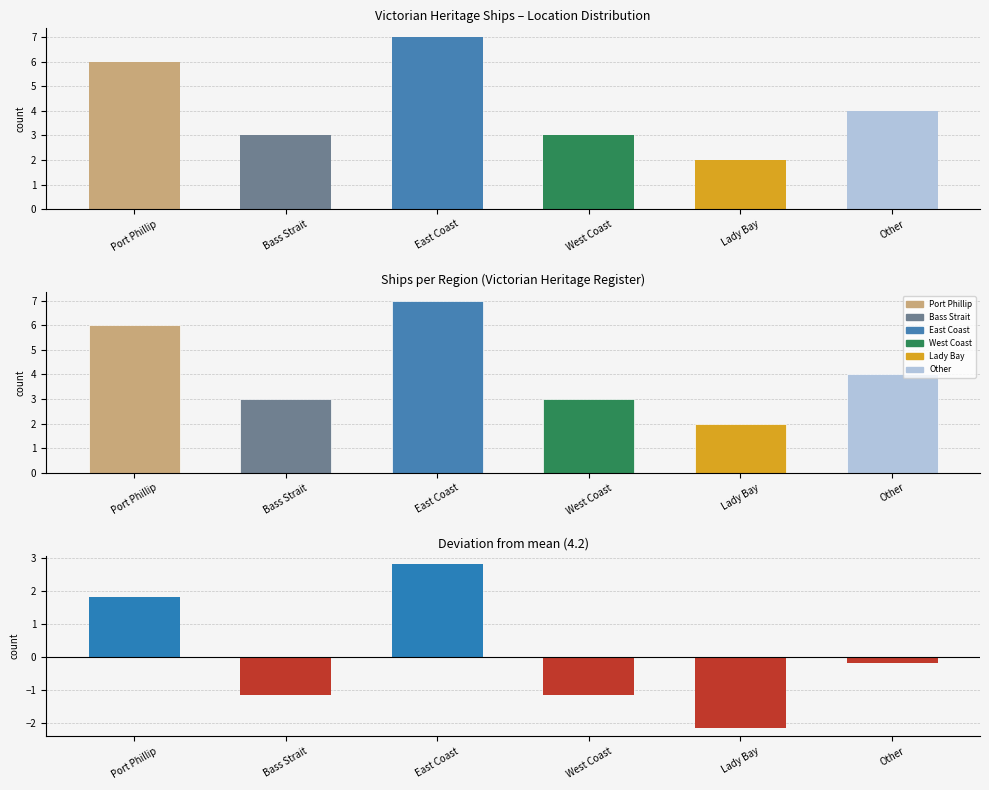

At which category does the chart reach its minimum across all series?

Lady Bay